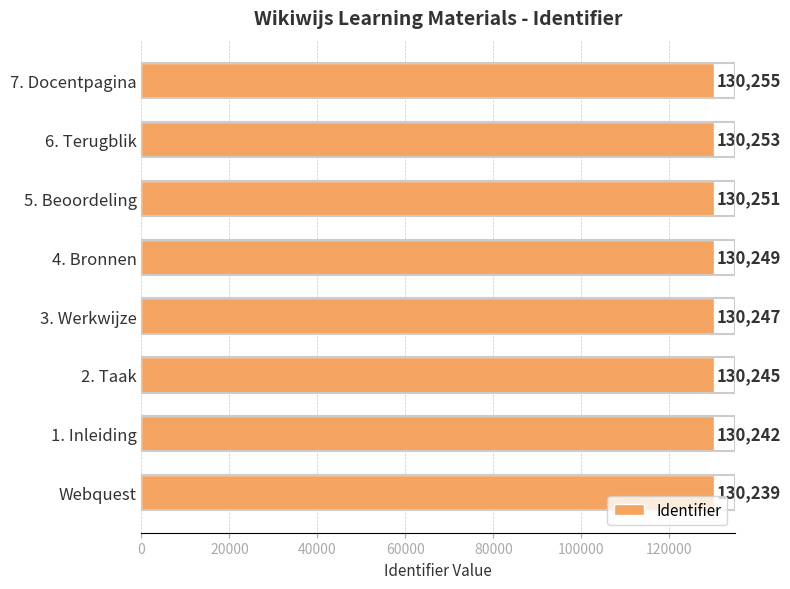

List the labels in order of value, largest first.

7. Docentpagina, 6. Terugblik, 5. Beoordeling, 4. Bronnen, 3. Werkwijze, 2. Taak, 1. Inleiding, Webquest